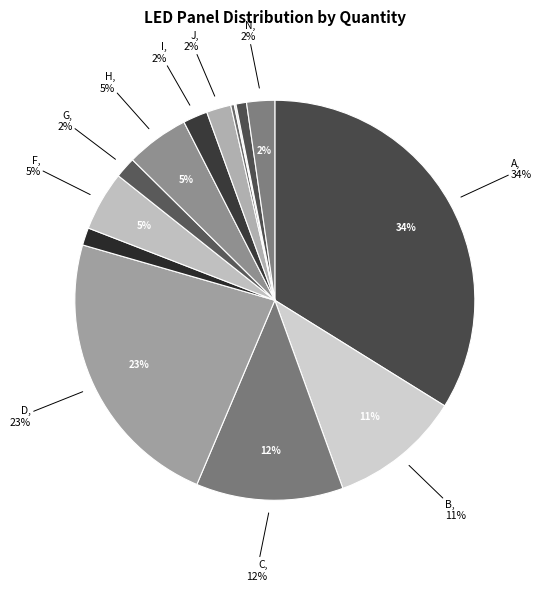

Count the number of slices in the pie.

14